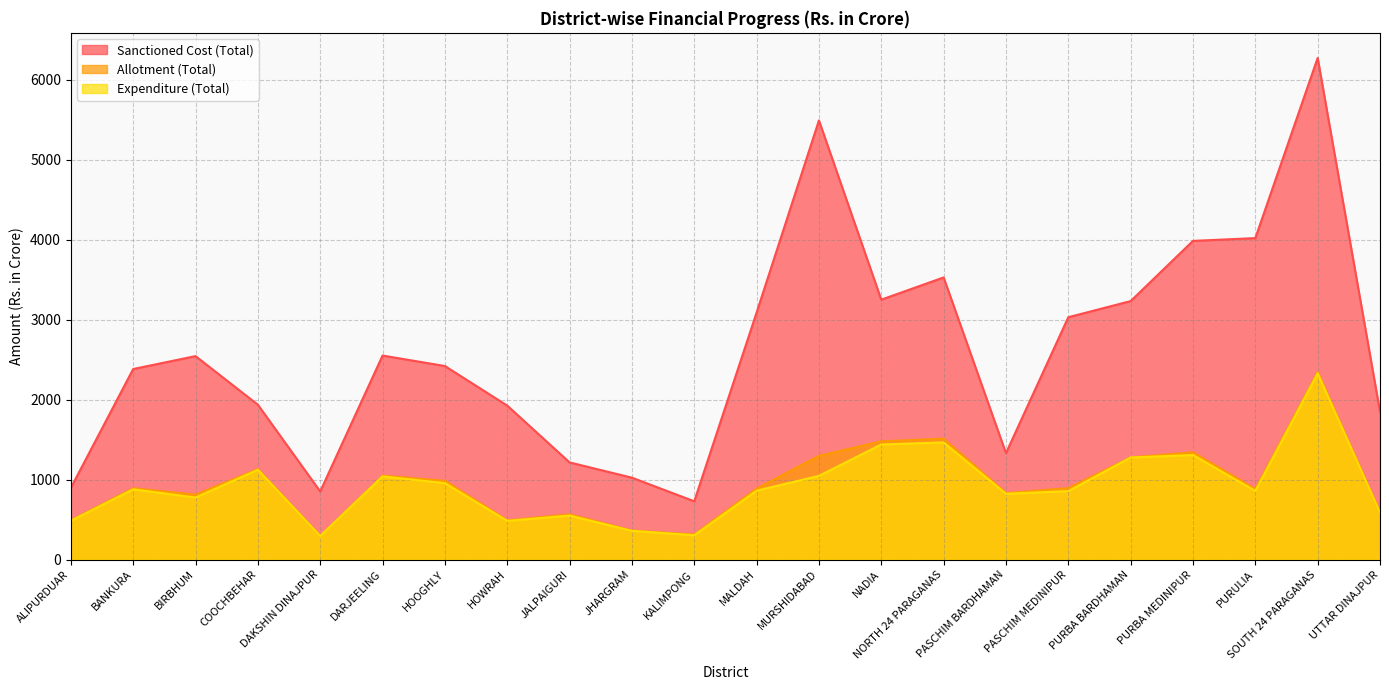

Is it true that Expenditure (Total) equals 861.2 at MALDAH?

True